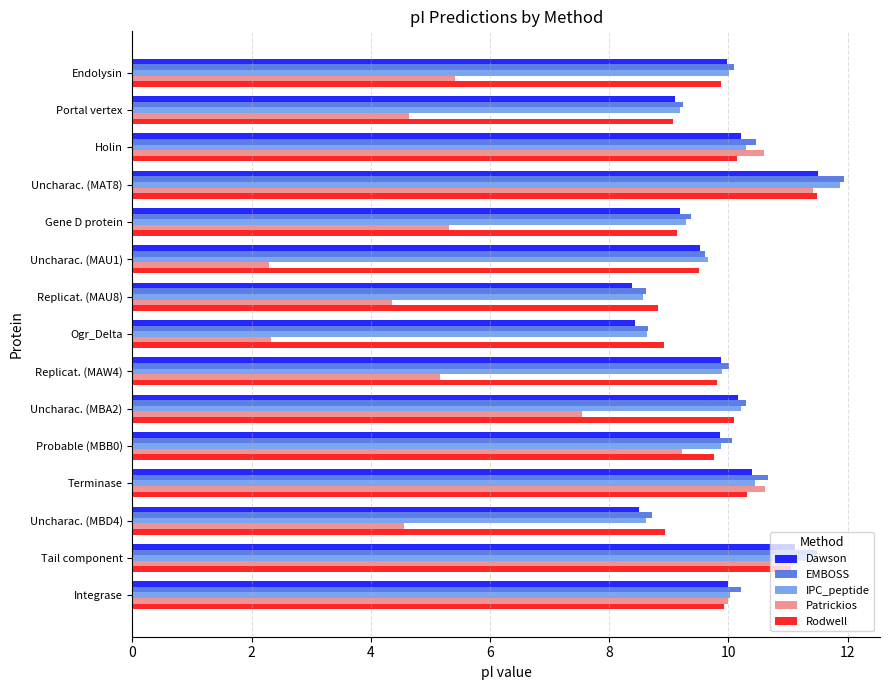

What are all the series names shown in the legend?

Dawson, EMBOSS, IPC_peptide, Patrickios, Rodwell